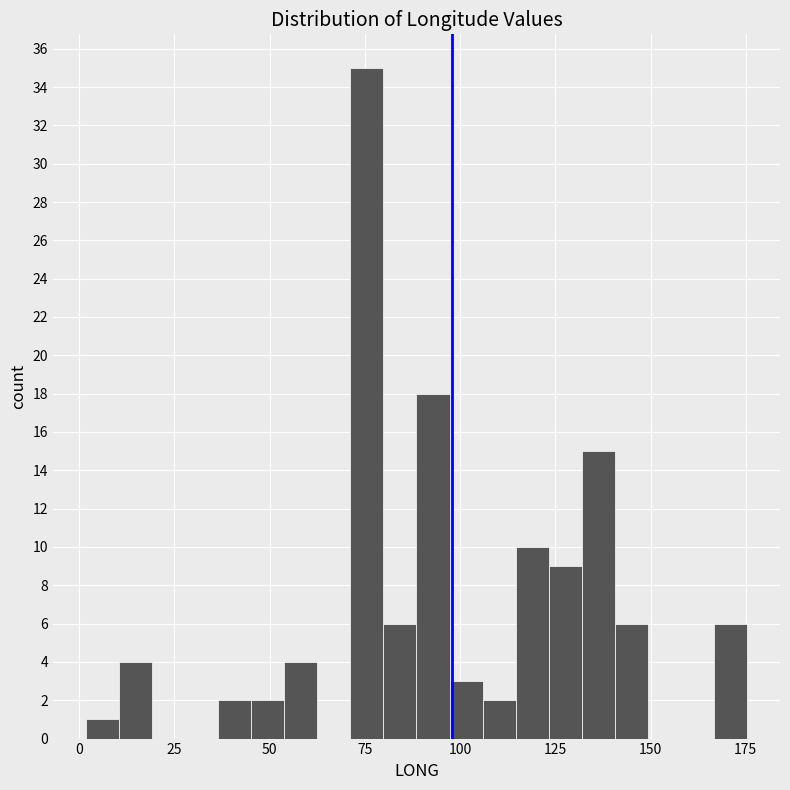

Read against the x-axis, roughly where is the centre of the tallest bar?

75